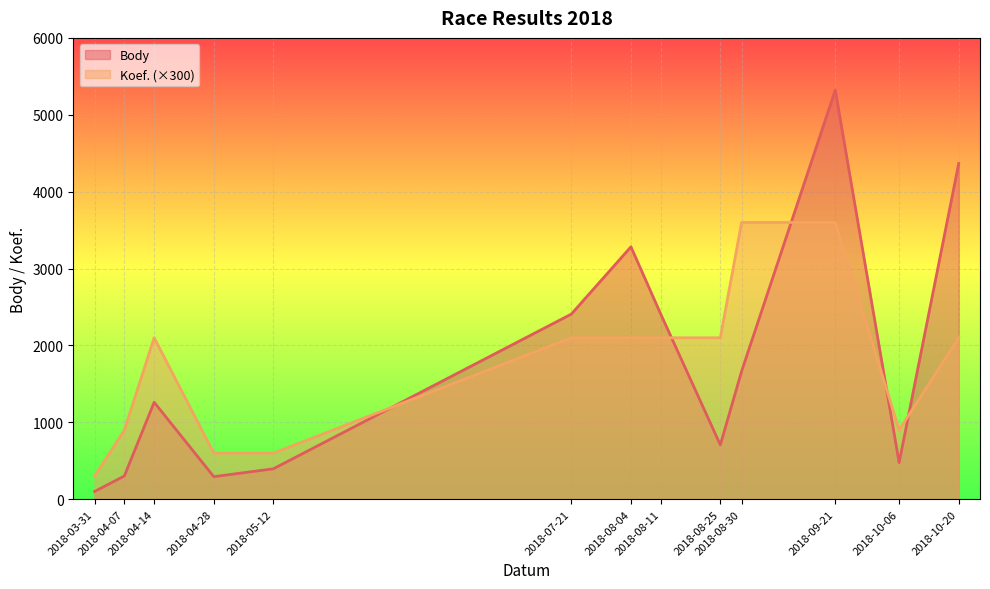

How many series are shown in this chart?

2